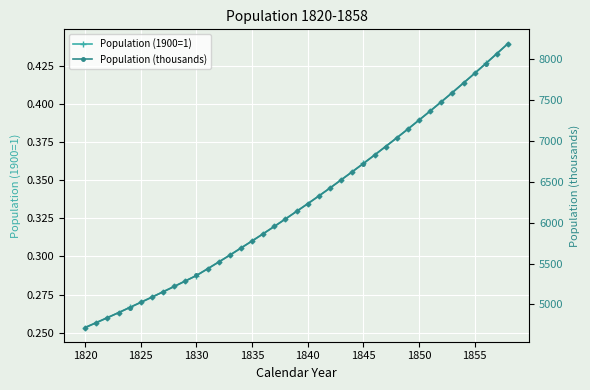

List the series in order of their overall mean, lowest first.

Population (1900=1), Population (thousands)